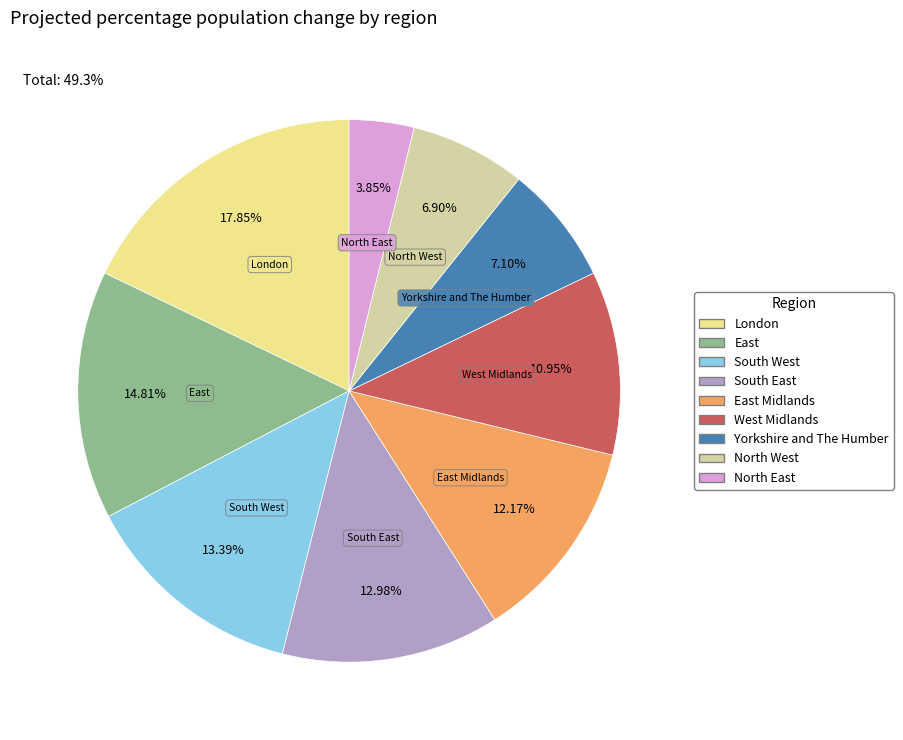

To the nearest percent, what portion does London represent?

18%